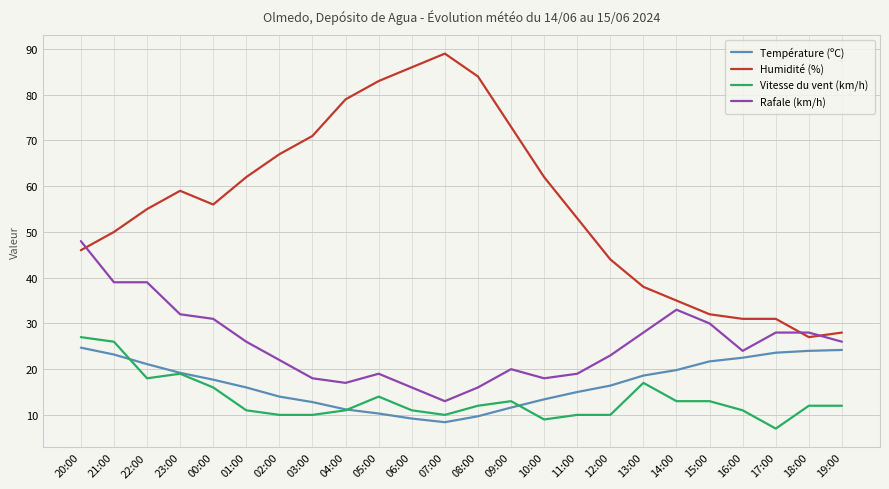

What is the smallest value displayed?

7.0